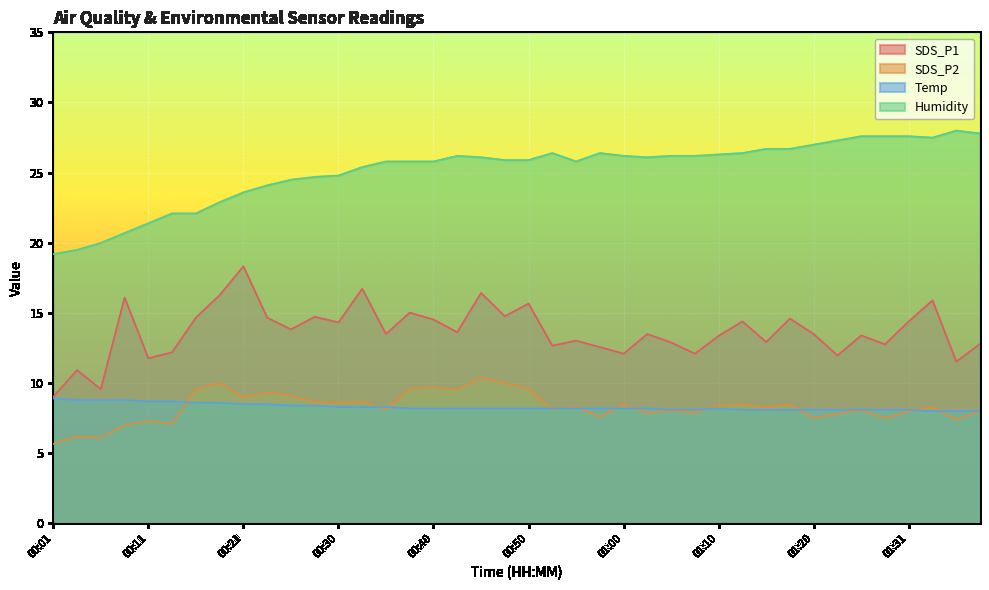

What is the sum of all SDS_P1 values?

547.2